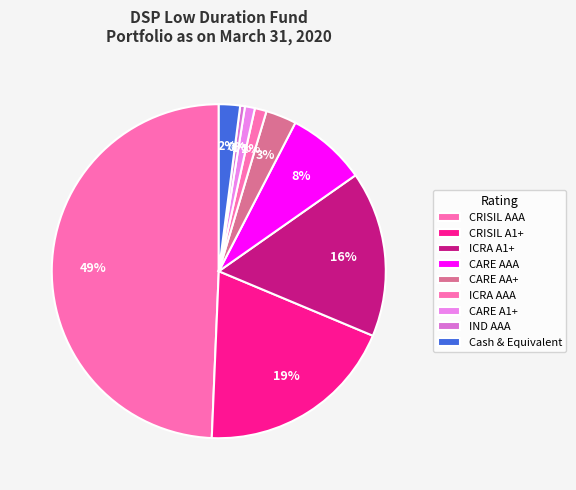

How many segments does this pie chart have?

9